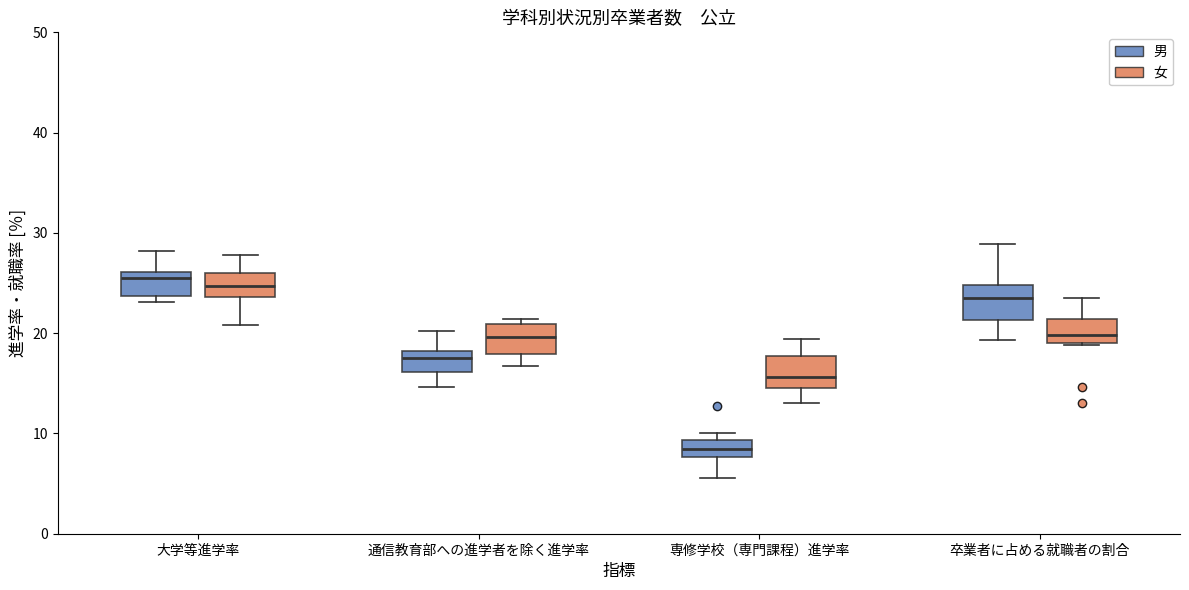

Where does the upper whisker of the box for 卒業者に占める就職者の割合 (男) end on the y-axis? The values are not printed on the chart, so give them approximately, as read against the axis.

29